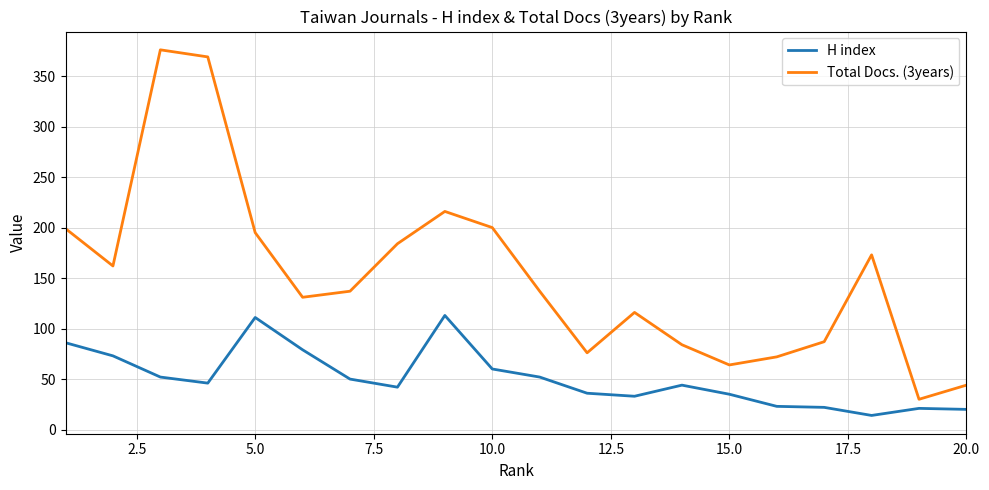

Rank the series by their average value, from highest to lowest.

Total Docs. (3years), H index